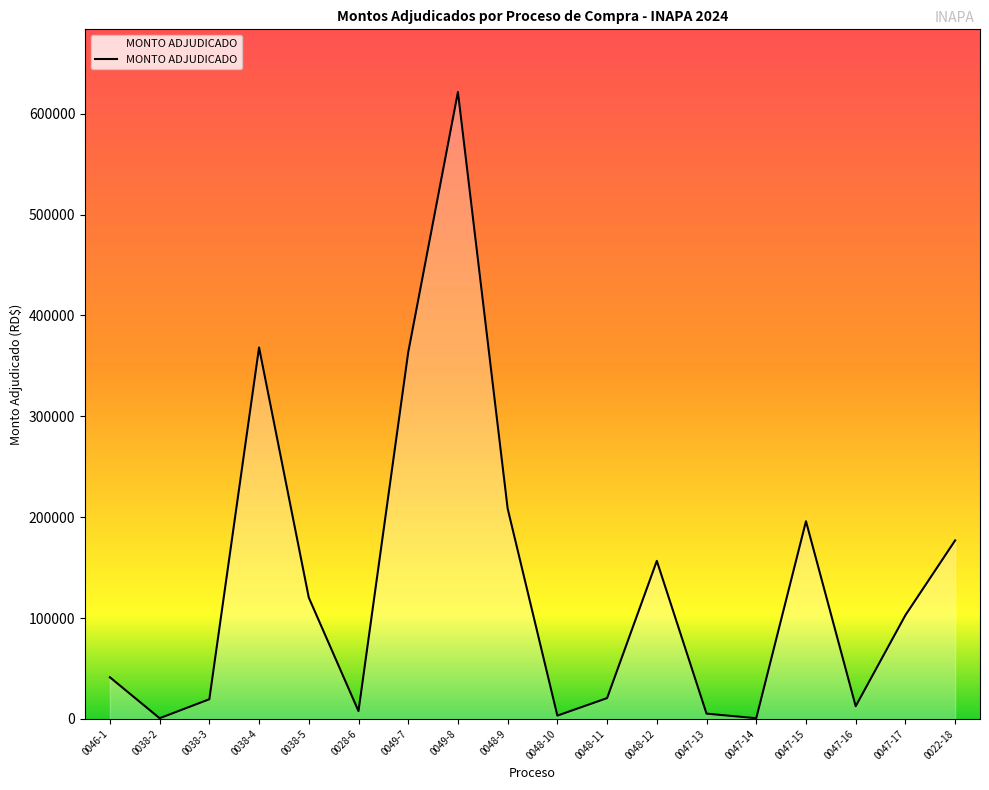

What is the difference between the values at 0047-13 and 0022-18?

171751.4